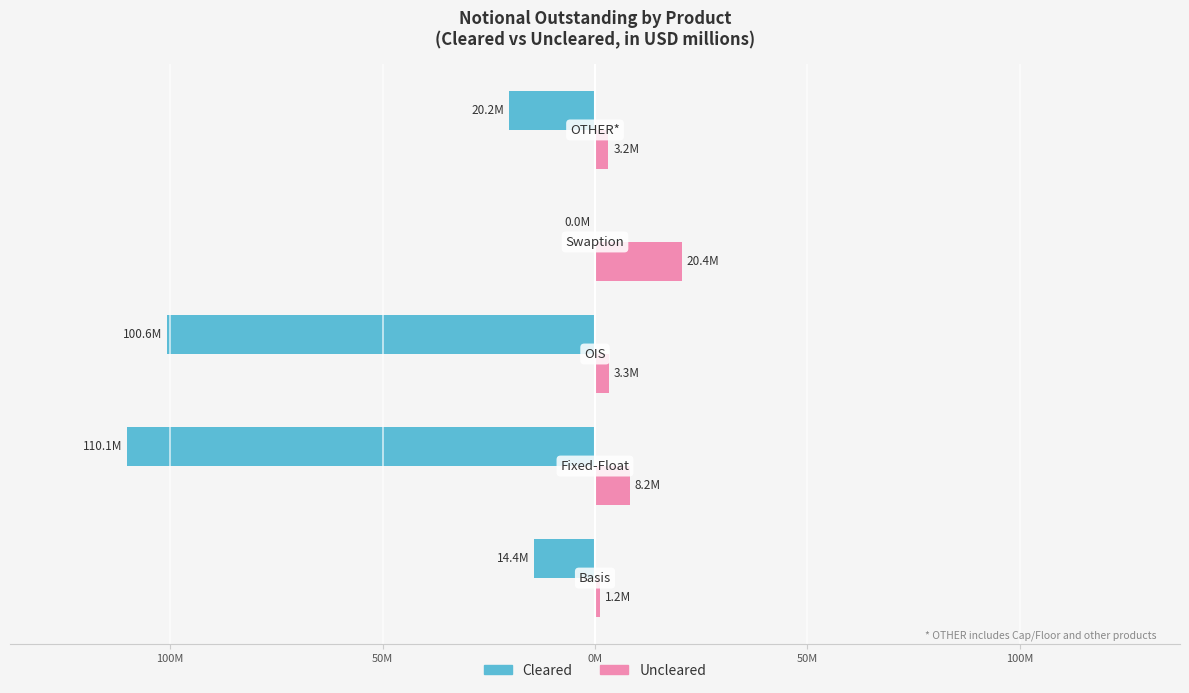

What are all the series names shown in the legend?

Cleared, Uncleared